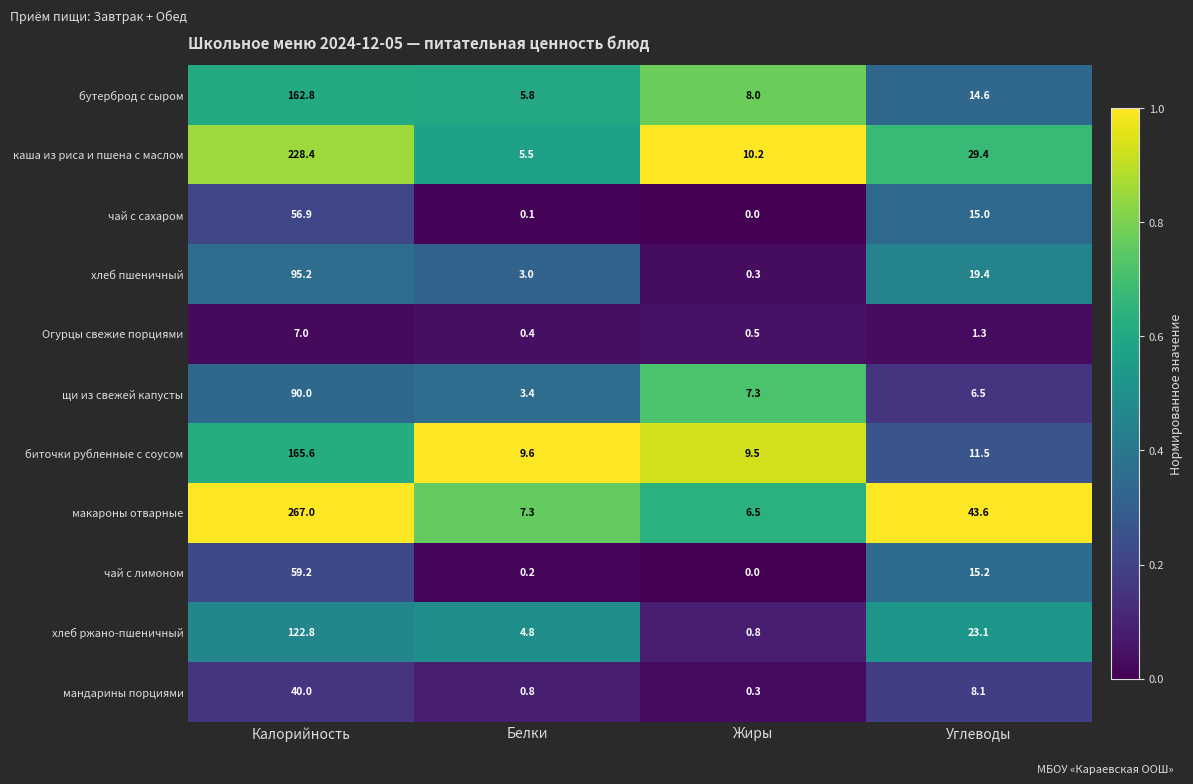

Between Калорийность and Жиры, which series saw the biggest shift?

макароны отварные